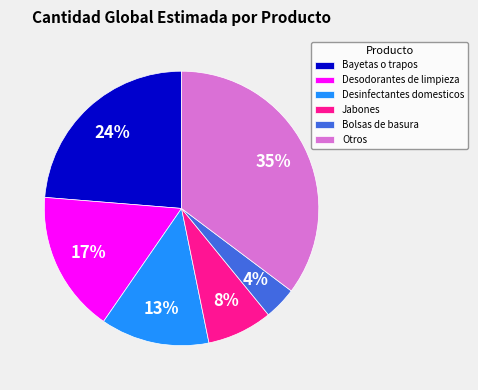

True or false: Bayetas o trapos accounts for 24% of the total.

True